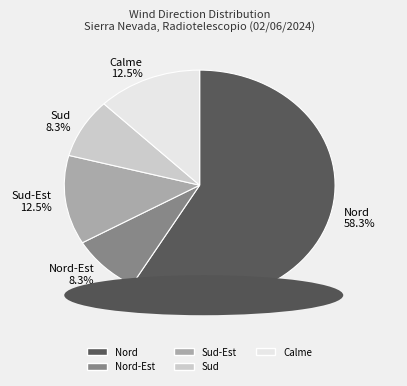

Is Sud the majority of the pie?

No